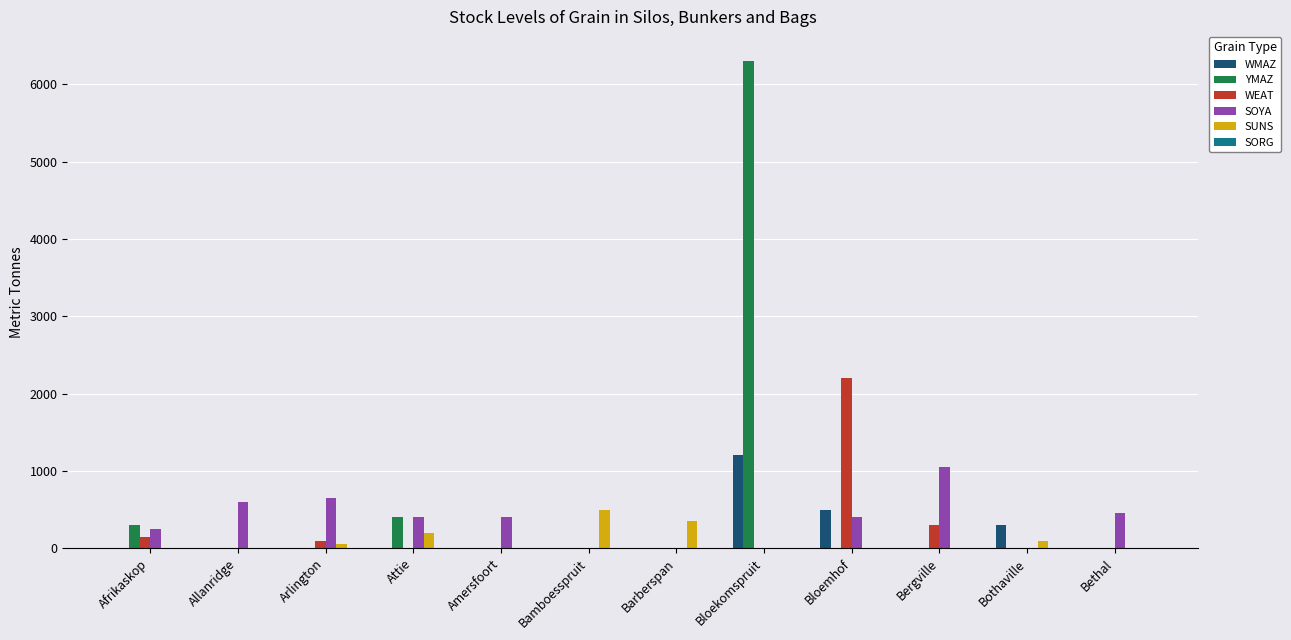

What is the sum of all YMAZ values?

7000